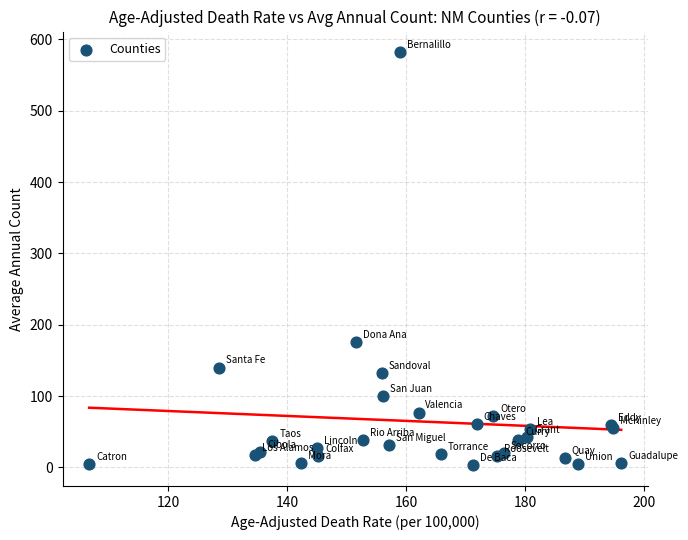

What Y value in the scatter plot is closest to 292?

176